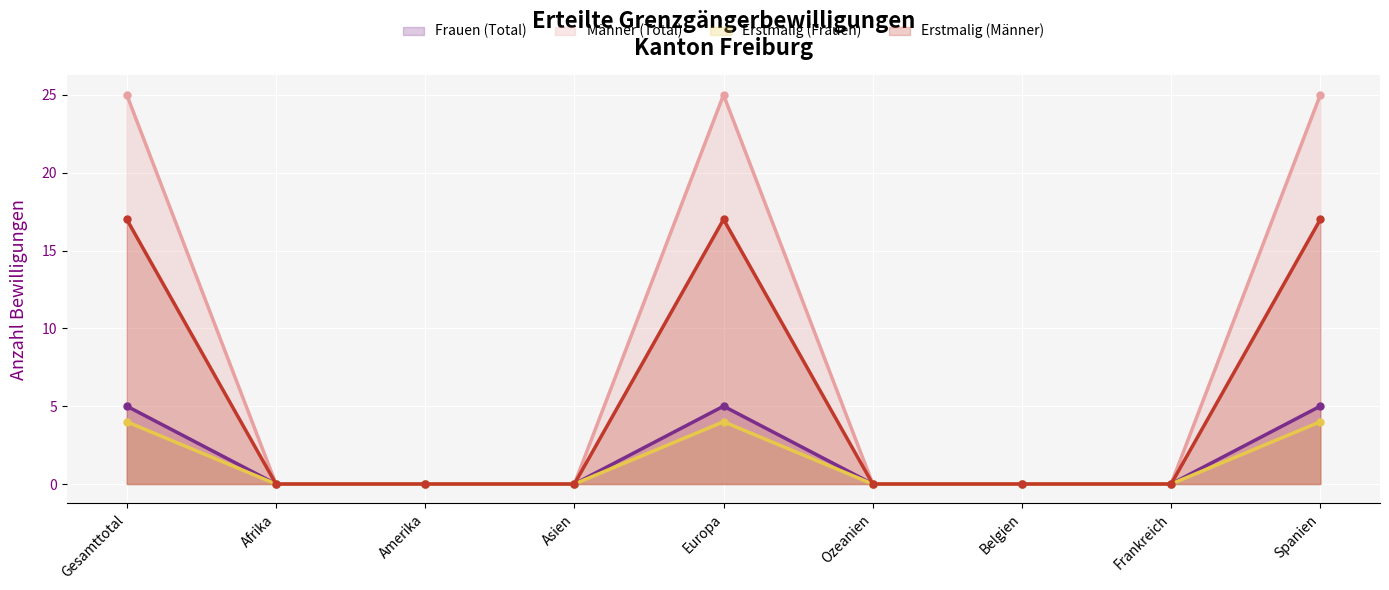

True or false: Männer (Total) (line) has a value of 11 at Spanien.

False